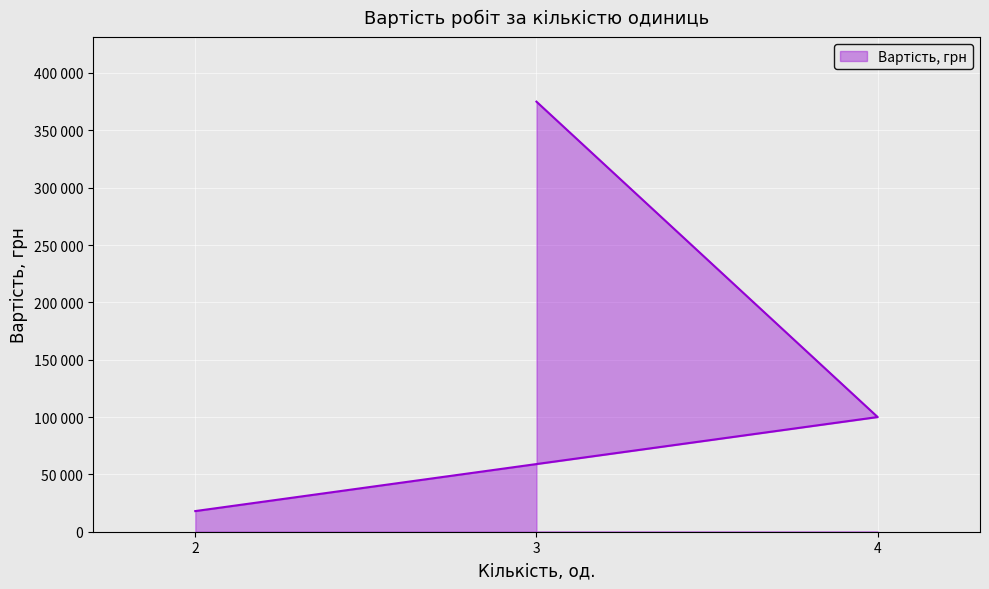

What is the difference between the maximum and minimum values?

357000